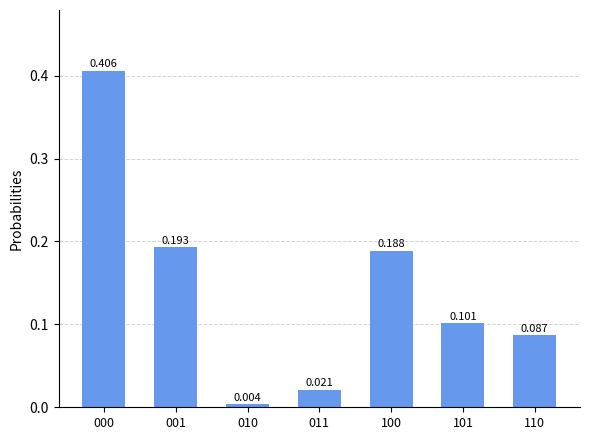

Reading right to left, transcribe all the data shown in this chart.

0.1	0.1	0.2	0.0	0.0	0.2	0.4